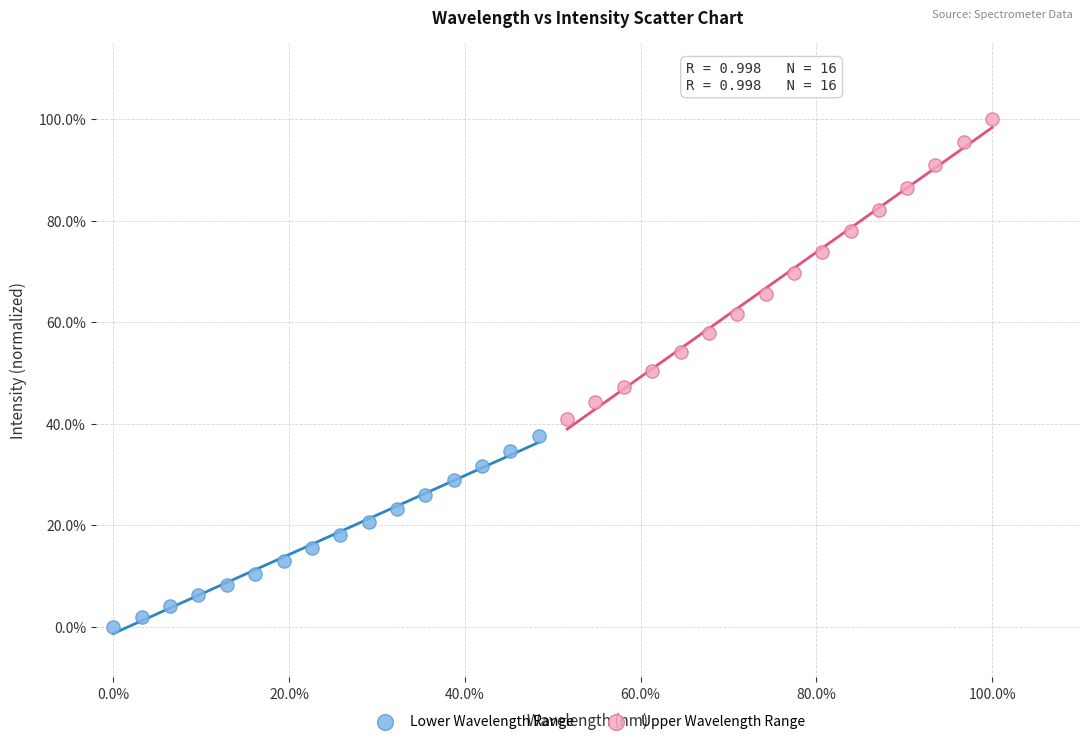

Which series has the widest spread of Y values?

Upper Wavelength Range